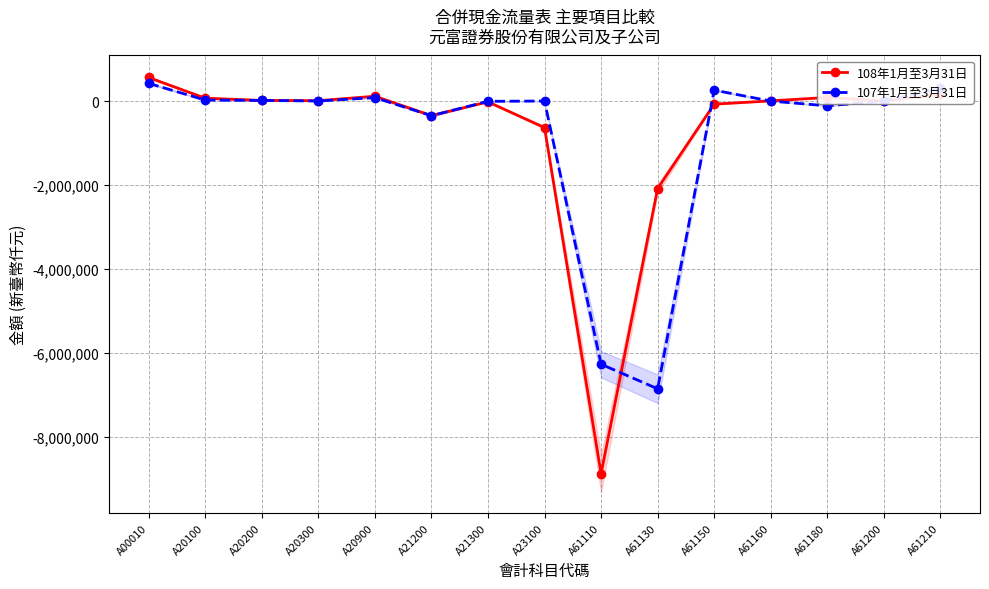

What is the approximate value of 107年1月至3月31日 at A61130?

-6848248